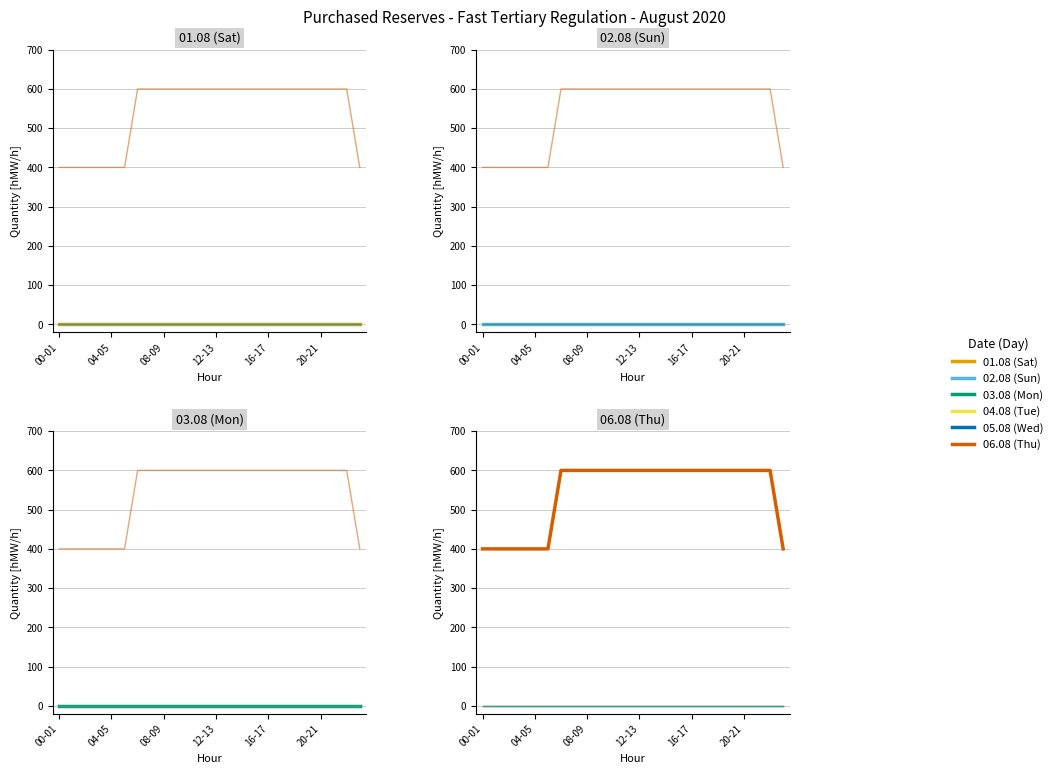

Which series changed the most between 20 and 23?

06.08 (Thu)